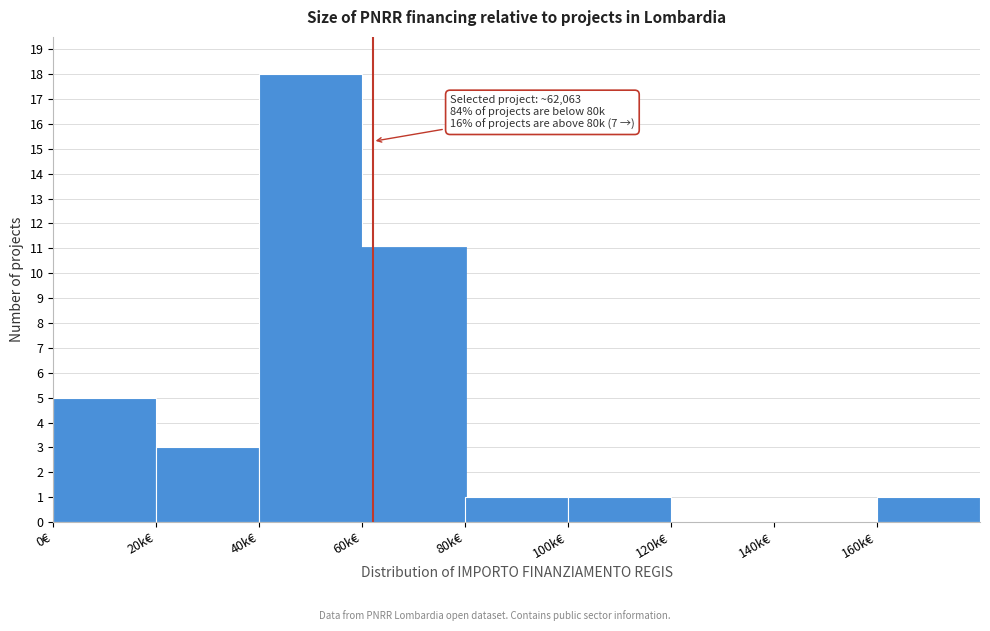

Reading left to right, transcribe all the data shown in this chart.

0€=5	20k€=3	40k€=18	60k€=11	80k€=1	100k€=1	120k€=0	140k€=0	160k€=1